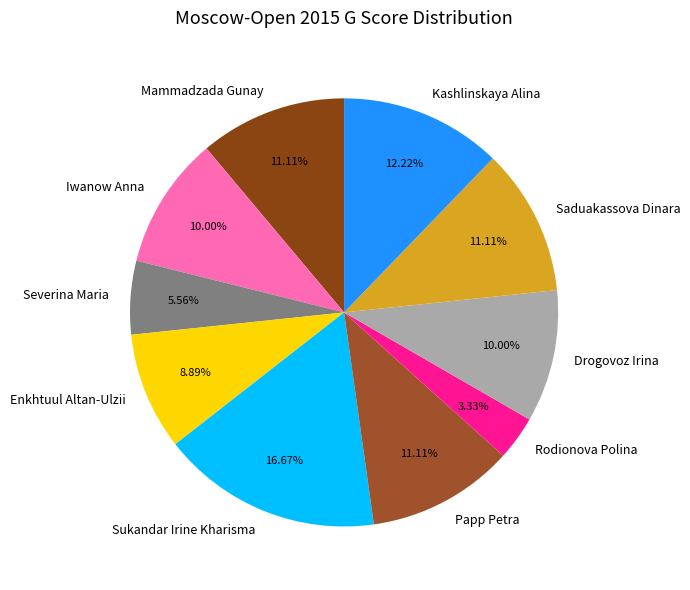

To the nearest percent, what is the difference between the largest and smallest slice percentages?

13%